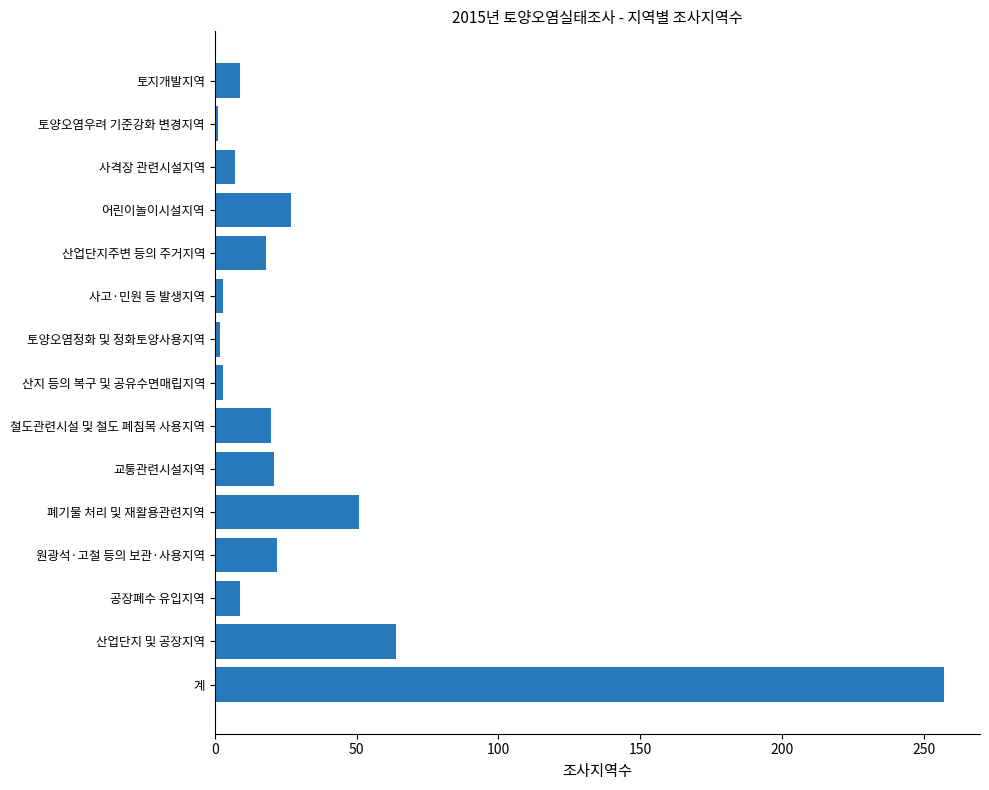

Which has a higher value, 산지 등의 복구 및 공유수면매립지역 or 계?

계